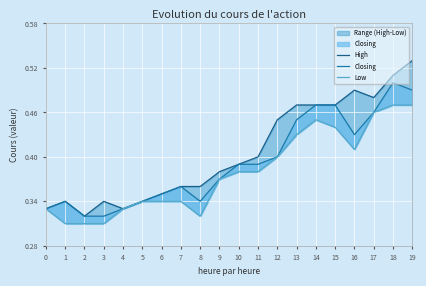

Which series has the largest range (max minus min)?

High